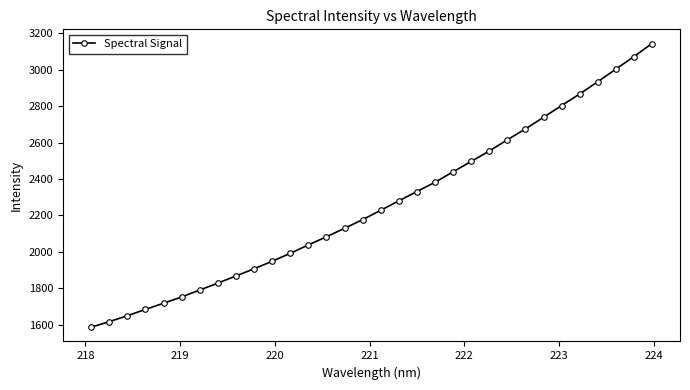

What is the difference between the maximum and minimum values?

1557.6